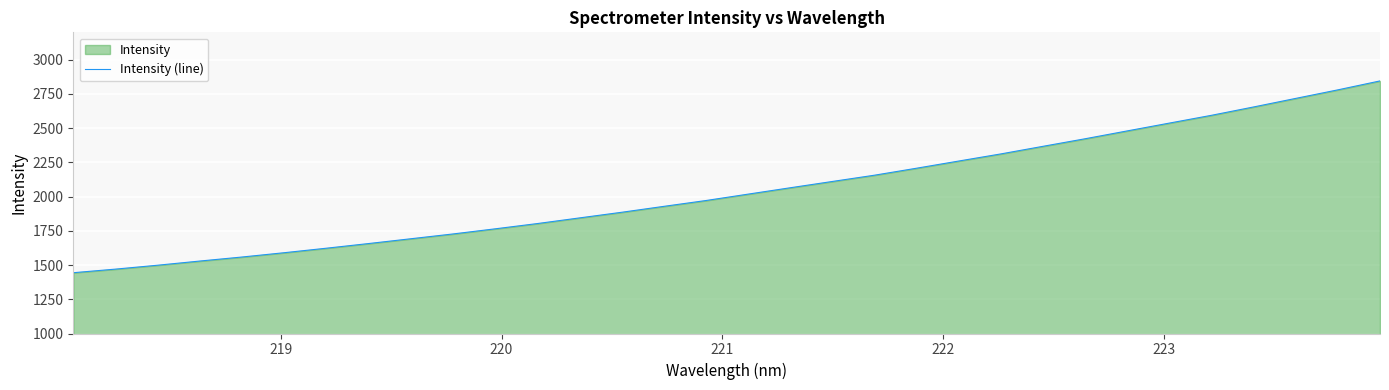

What is the greatest value displayed?

2845.1